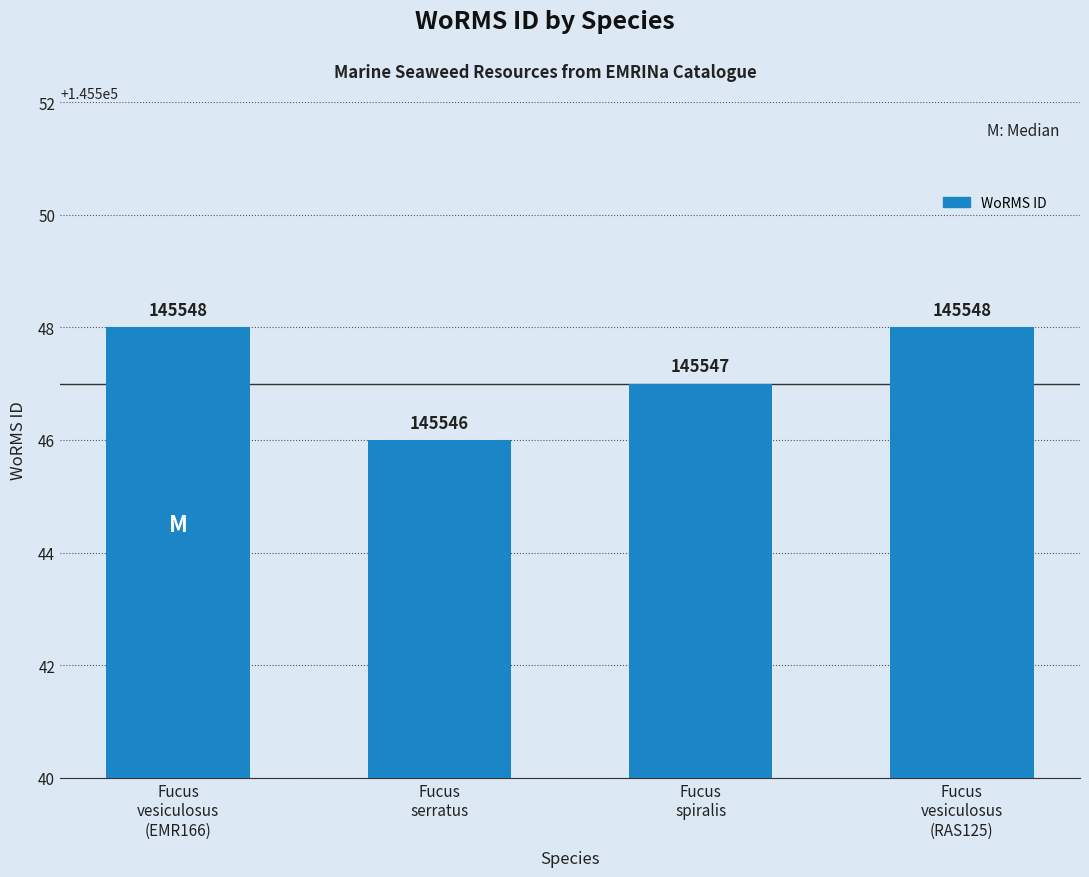

True or false: the data shows 145548 at Fucus
vesiculosus
(RAS125).

True